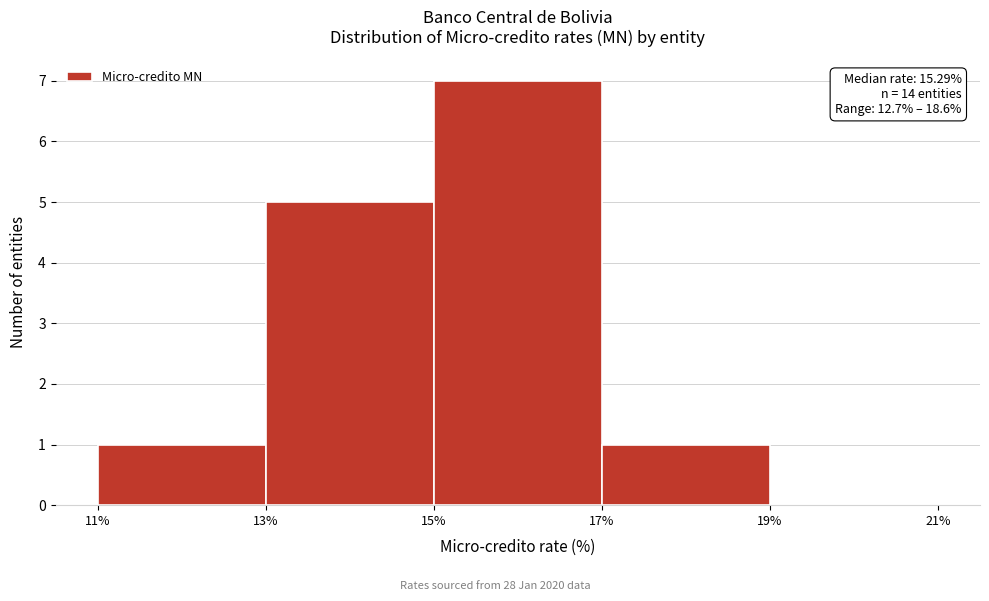

Which range on the x-axis has the tallest bar?

15% to 17%